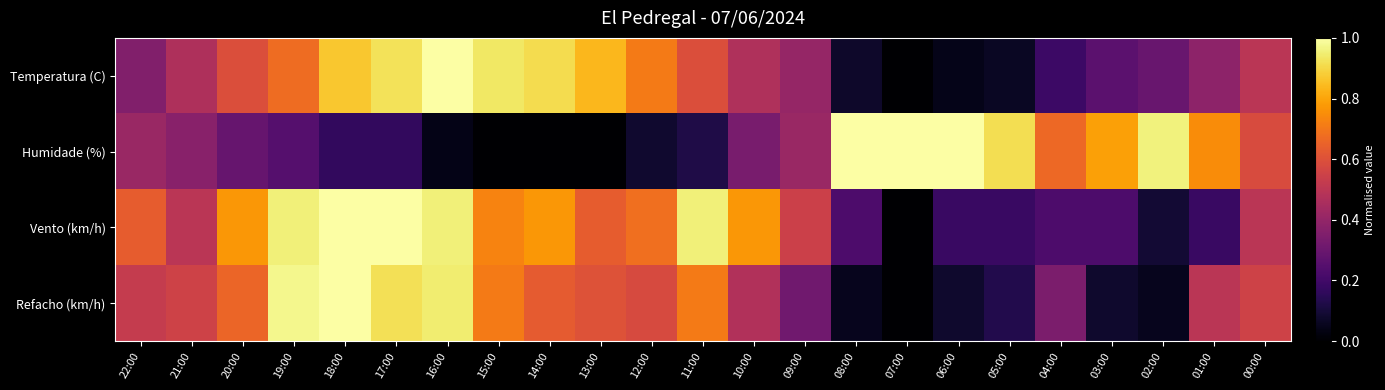

Rank the series by their maximum value, from lowest to highest.

Temperatura (C), Vento (km/h), Humidade (%), Refacho (km/h)